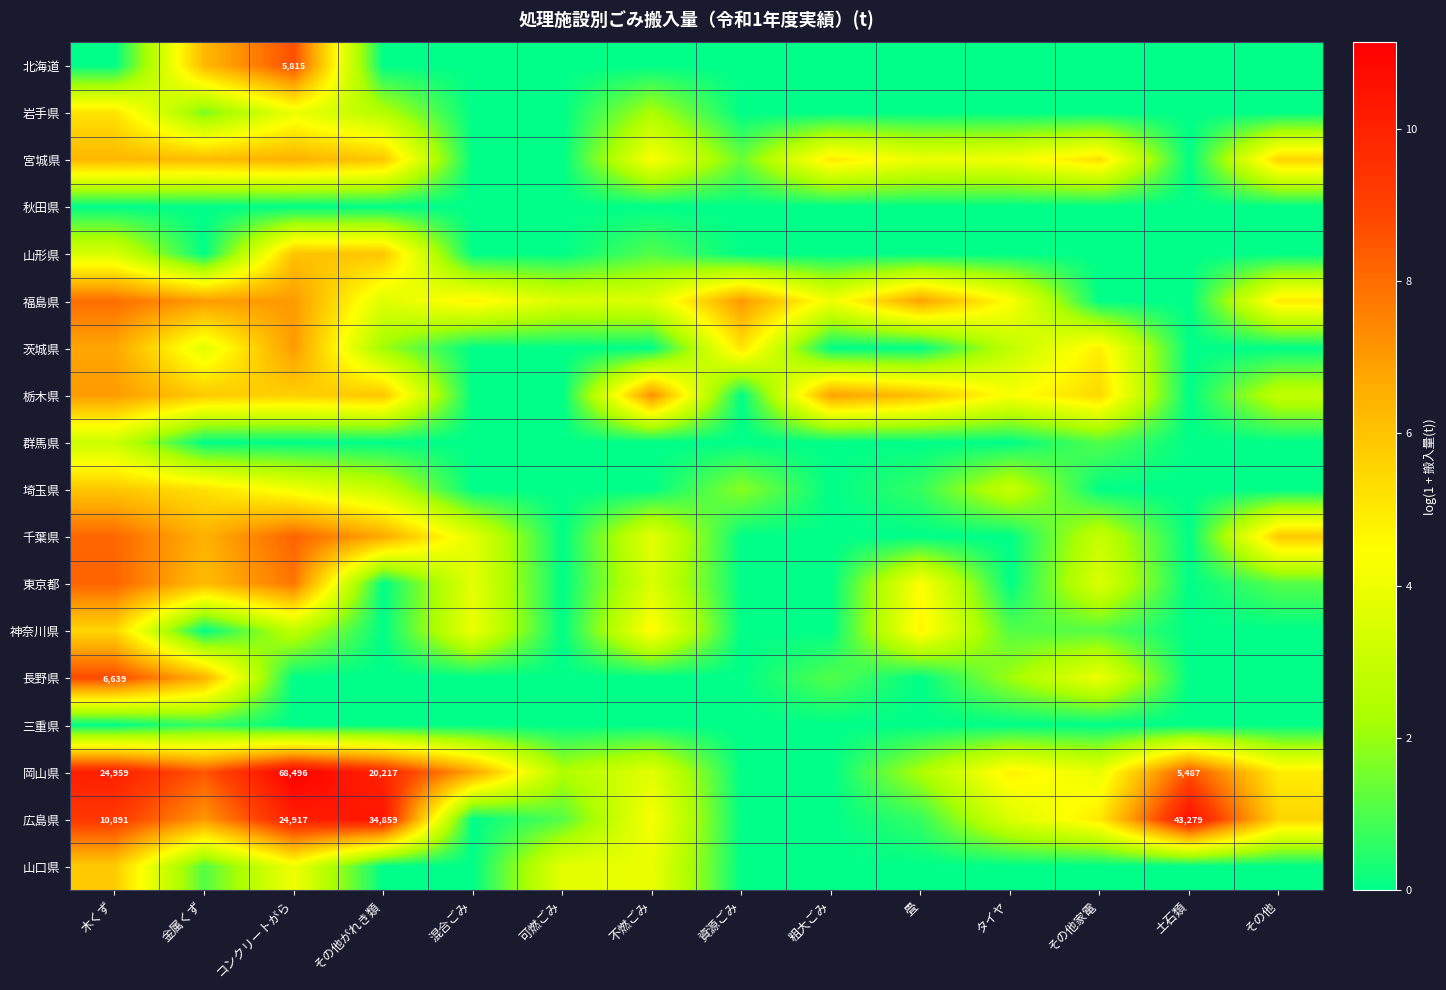

Is it true that 秋田県 equals 0.0 at 資源ごみ?

True